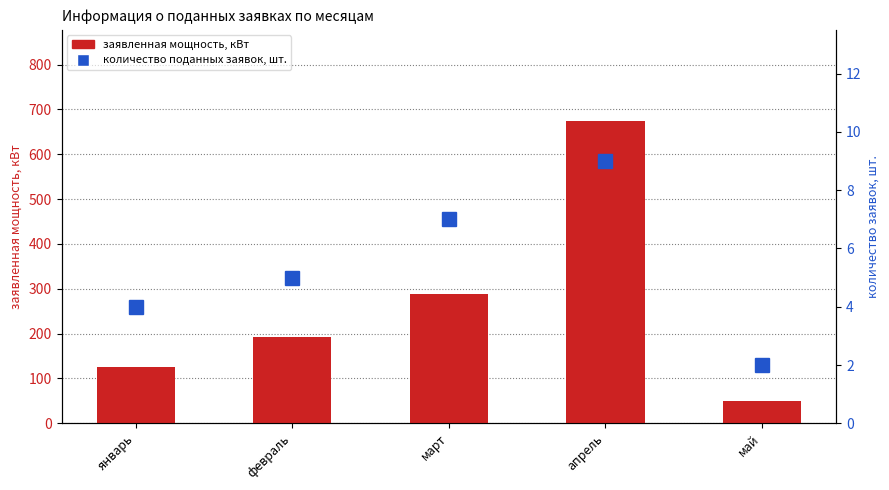

What value does the заявленная мощность, кВт series have at январь, to the nearest 100?

100